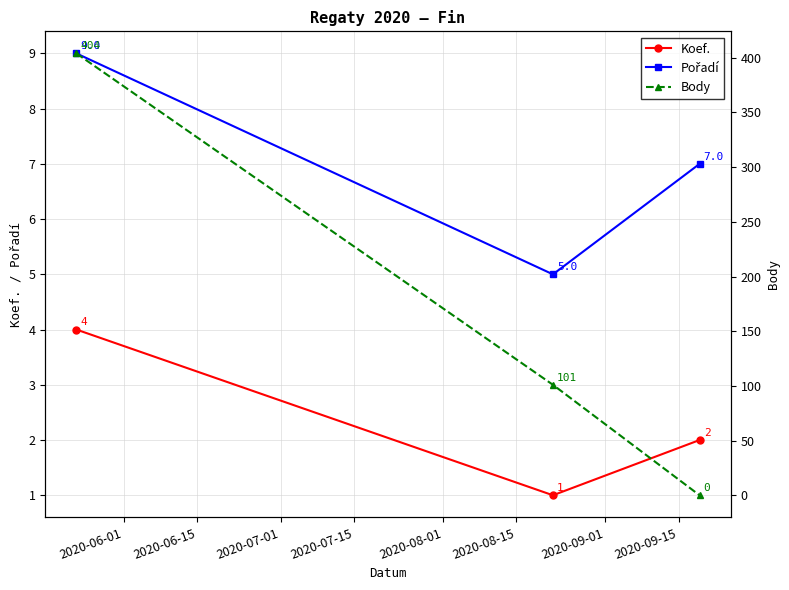

What is the value of the Koef. point at the 2nd from the left?

1